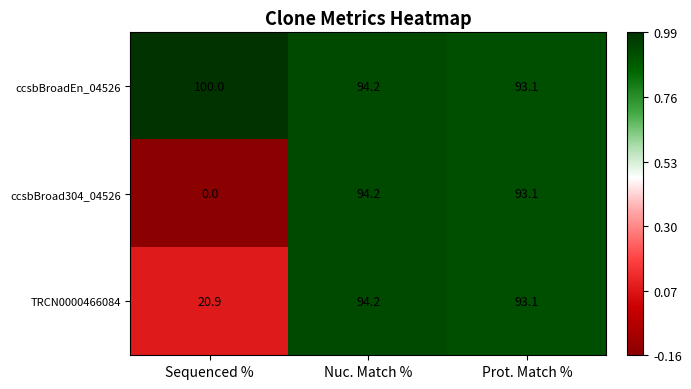

At which label is ccsbBroad304_04526 closest to 47?

Prot. Match %